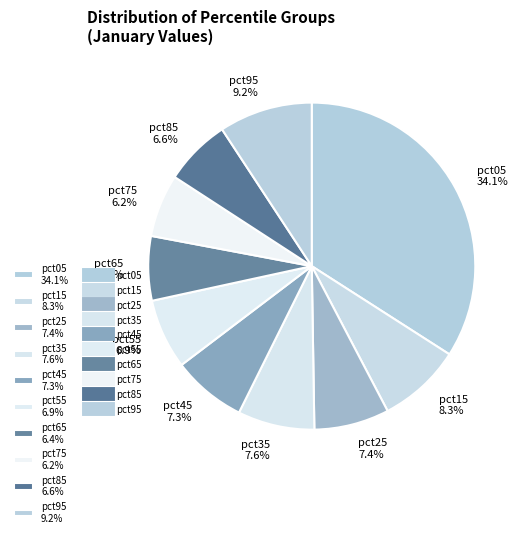

Does any single category account for the majority?

No